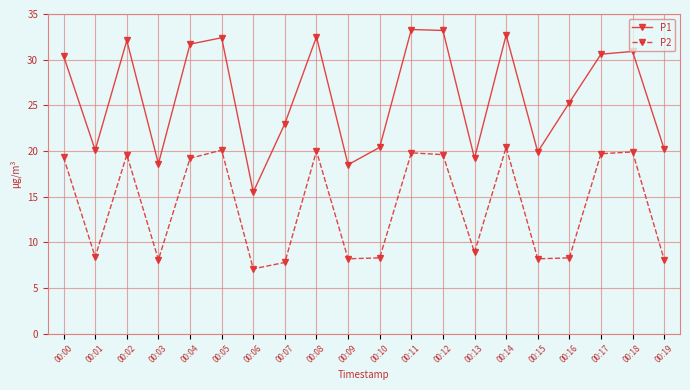

Read the P2 value at 00:16.

8.3